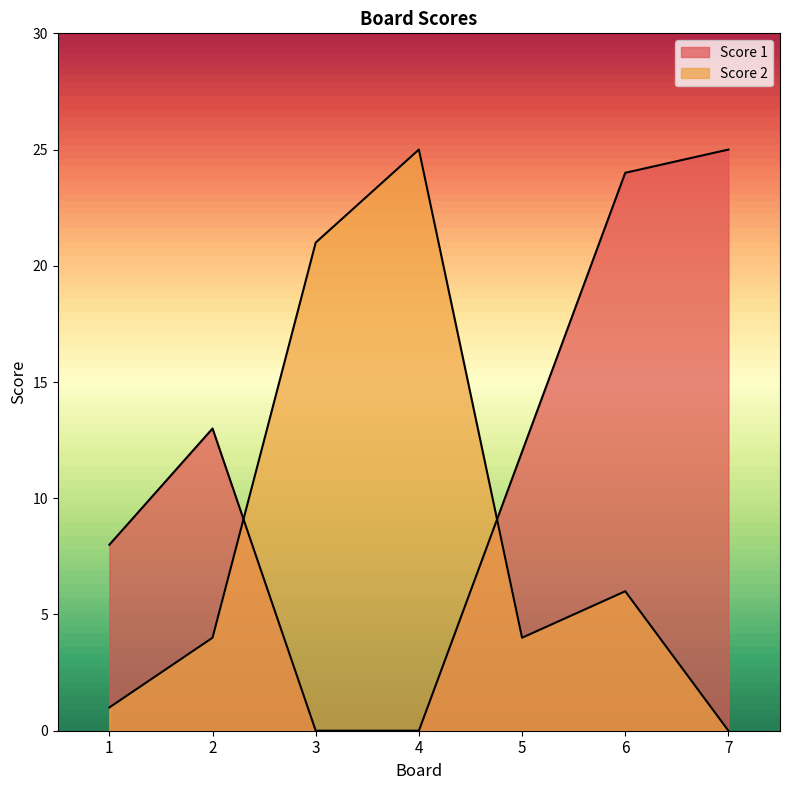

Does the chart have visible grid lines?

No